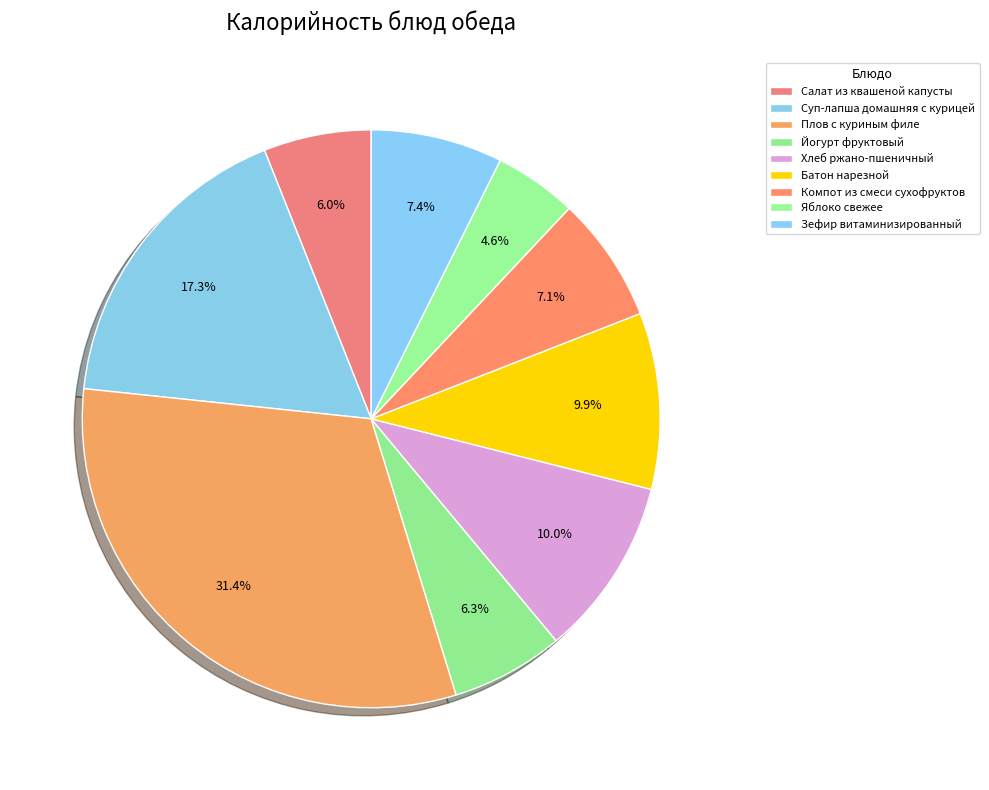

To the nearest percent, what is the average slice percentage?

11%